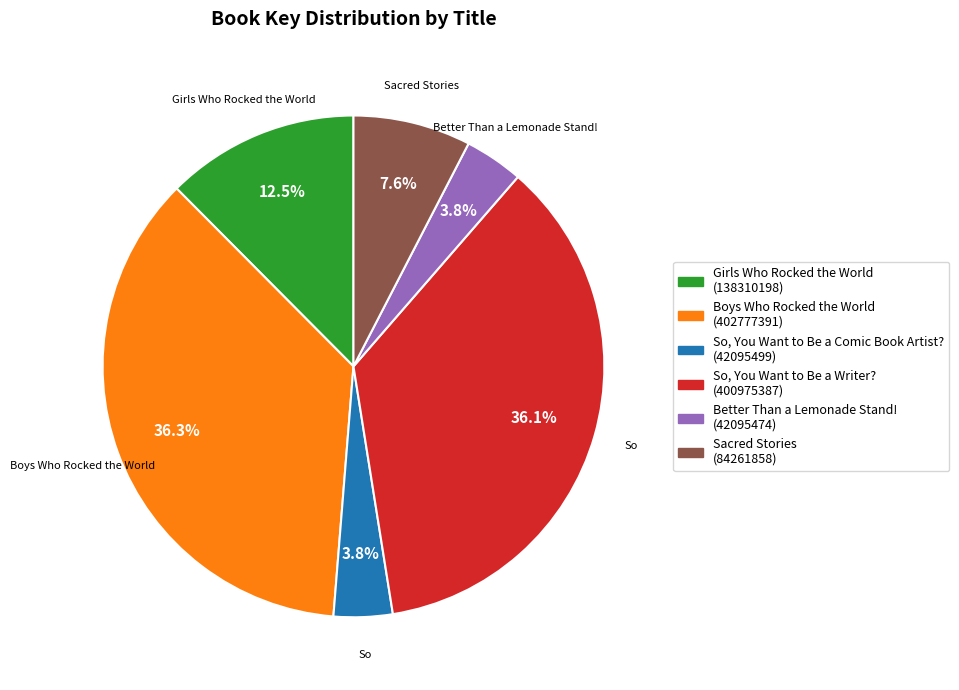

Count the number of slices in the pie.

6